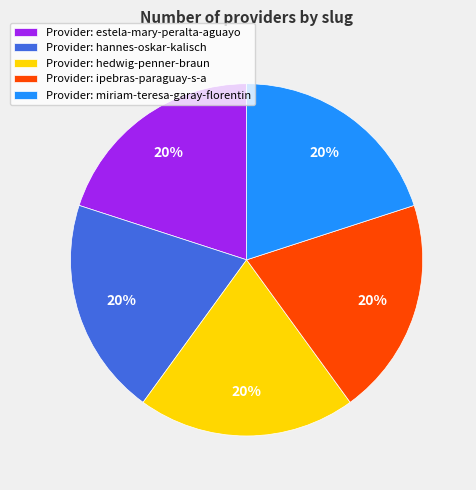

Is the sum of Provider: ipebras-paraguay-s-a and Provider: miriam-teresa-garay-florentin greater than half?

No